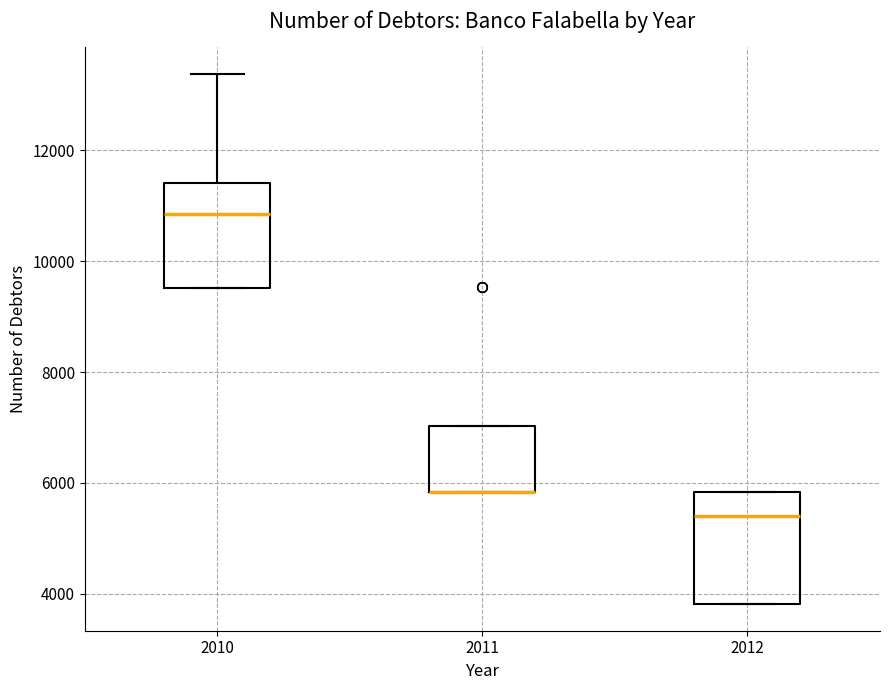

Reading left to right, transcribe this box plot: for each box, give where its median line is, the range the box spans, and where its two whiskers end, as read against the y-axis. The values are not printed on the chart, so give them approximately, as read against the axis.

2010: median 10800, box 9600 to 11400, whiskers 9600 to 13400
2011: median 5800 (drawn on the box's lower edge), box 5800 to 7000, whiskers 5800 to 7000
2012: median 5400, box 3800 to 5800, whiskers 3800 to 5800